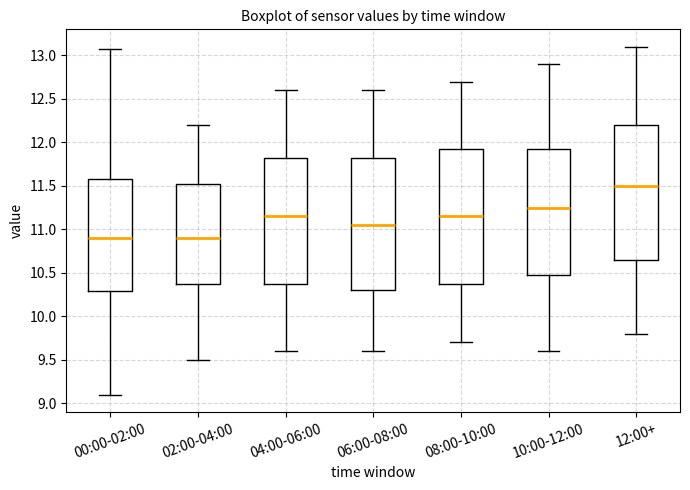

Where does the lower whisker of the box for 02:00-04:00 end on the y-axis? The values are not printed on the chart, so give them approximately, as read against the axis.

9.50